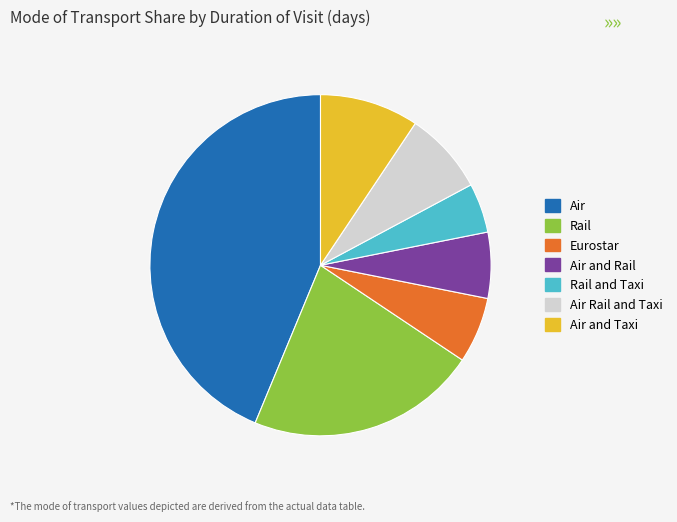

Approximately how many times larger is the value at Air Rail and Taxi compared to Rail and Taxi?

1.7